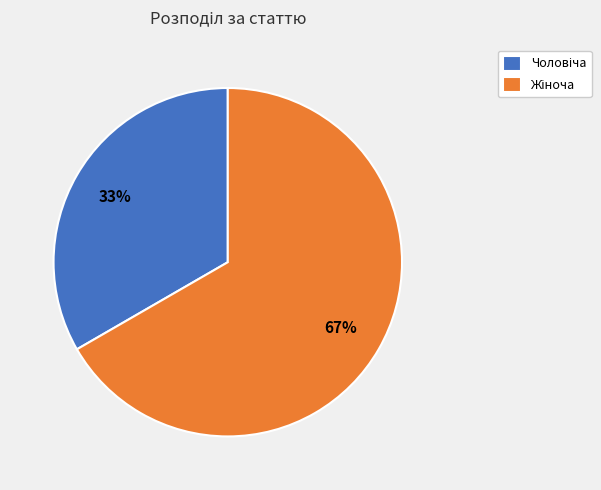

To the nearest percent, what is the average slice percentage?

50%